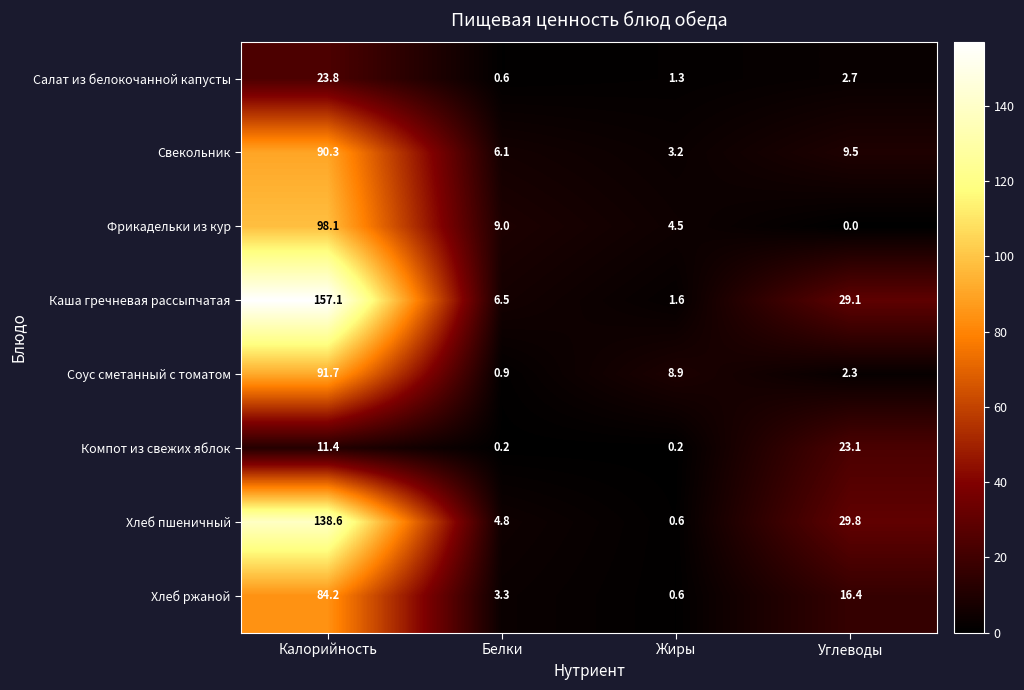

What is the average value of the Каша гречневая рассыпчатая series?

48.6